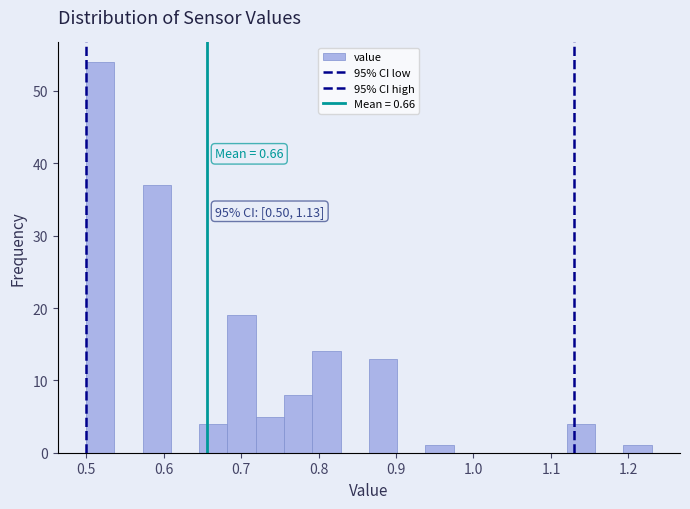

Around what value on the x-axis is the tallest bar? Give the approximate position of its centre, as read against the axis.

0.52